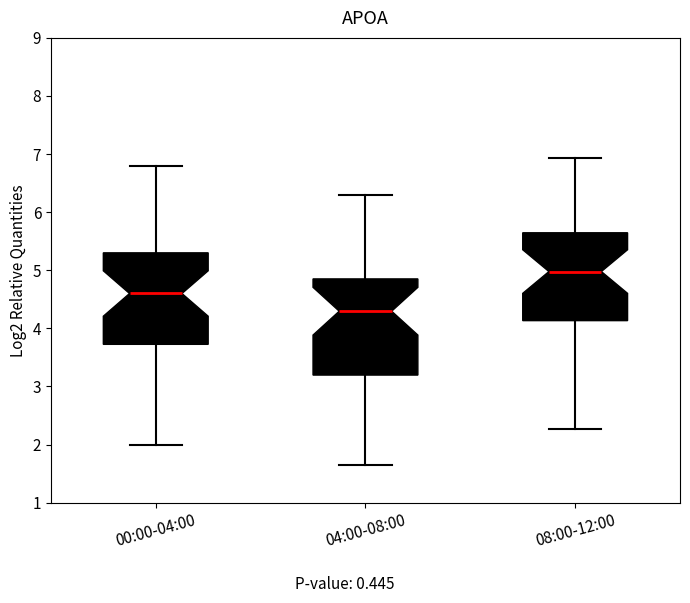

Where does the median line of the box for 04:00-08:00 sit on the y-axis? The values are not printed on the chart, so give them approximately, as read against the axis.

4.3